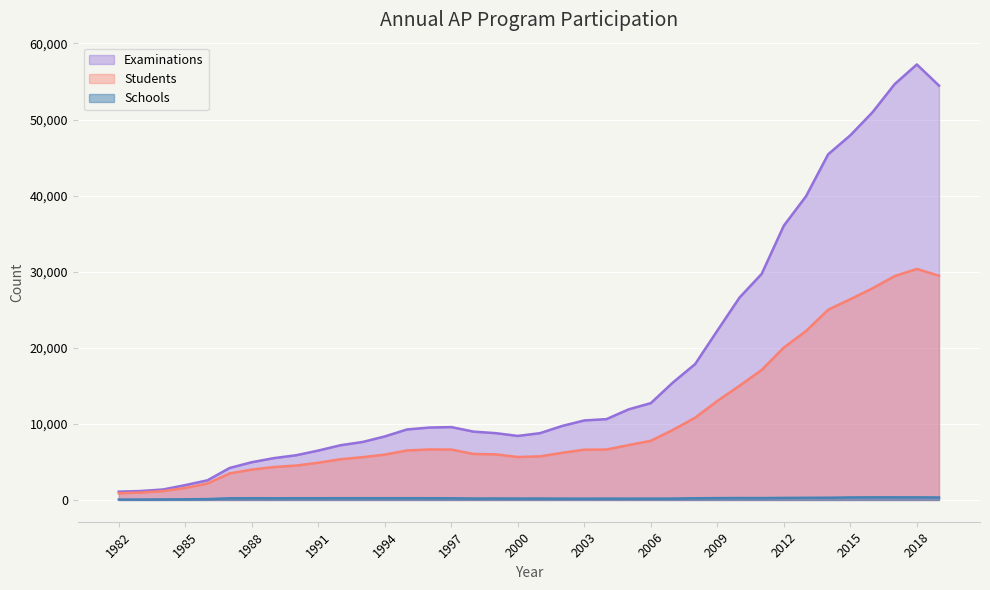

What is the sum of the Schools values at 2004 and 2003?

347